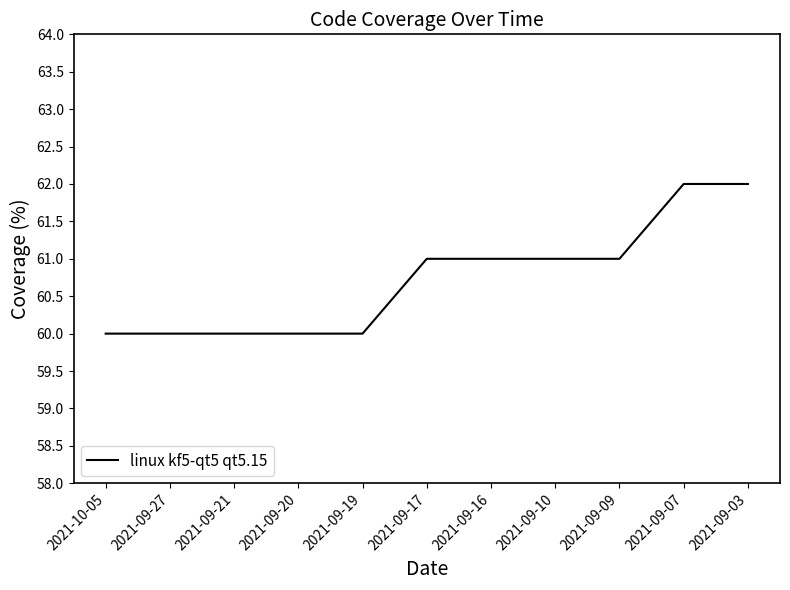

What position from the right is 2021-09-19?

7